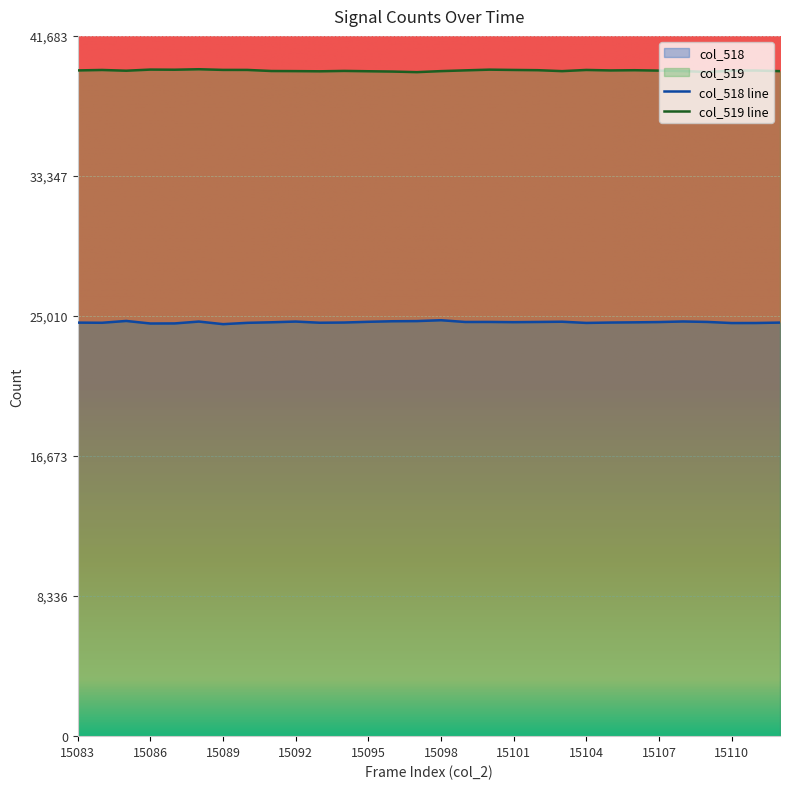

Rank the series at 15091 from highest to lowest value.

col_519, col_518